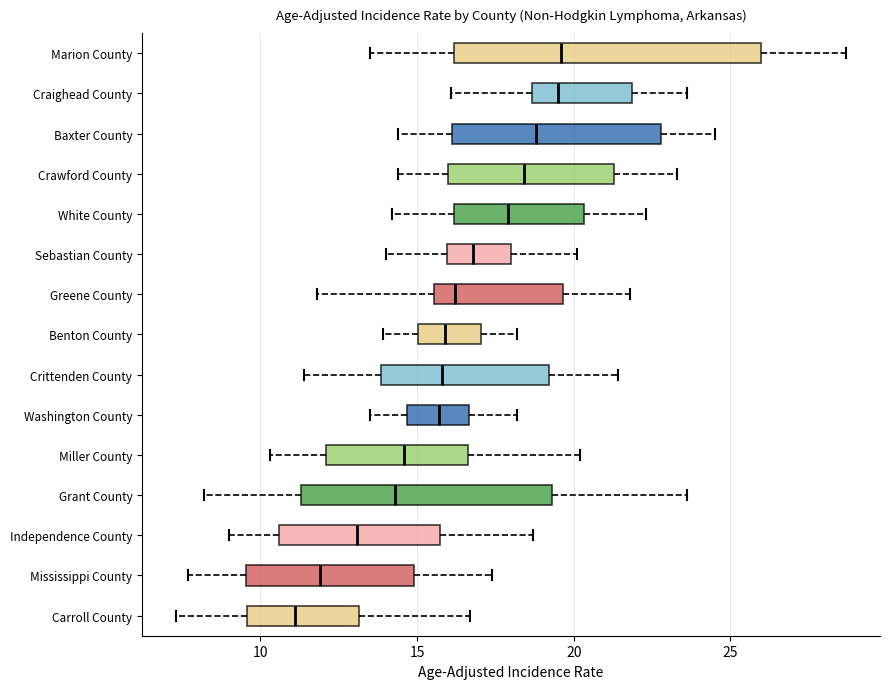

Reading bottom to top, read every box against the x-axis: the position of its median line, the range the box covers, and the ends of its whiskers. The values are not printed on the chart, so give them approximately, as read against the axis.

Carroll County: median 11.0, box 9.5 to 13.0, whiskers 7.5 to 16.5
Mississippi County: median 12.0, box 9.5 to 15.0, whiskers 7.5 to 17.5
Independence County: median 13.0, box 10.5 to 15.5, whiskers 9.0 to 18.5
Grant County: median 14.5, box 11.5 to 19.5, whiskers 8.0 to 23.5
Miller County: median 14.5, box 12.0 to 16.5, whiskers 10.5 to 20.0
Washington County: median 15.5, box 14.5 to 16.5, whiskers 13.5 to 18.0
Crittenden County: median 16.0, box 14.0 to 19.0, whiskers 11.5 to 21.5
Benton County: median 16.0, box 15.0 to 17.0, whiskers 14.0 to 18.0
Greene County: median 16.0, box 15.5 to 19.5, whiskers 12.0 to 22.0
Sebastian County: median 17.0, box 16.0 to 18.0, whiskers 14.0 to 20.0
White County: median 18.0, box 16.0 to 20.5, whiskers 14.0 to 22.5
Crawford County: median 18.5, box 16.0 to 21.5, whiskers 14.5 to 23.5
Baxter County: median 19.0, box 16.0 to 23.0, whiskers 14.5 to 24.5
Craighead County: median 19.5, box 18.5 to 22.0, whiskers 16.0 to 23.5
Marion County: median 19.5, box 16.0 to 26.0, whiskers 13.5 to 28.5